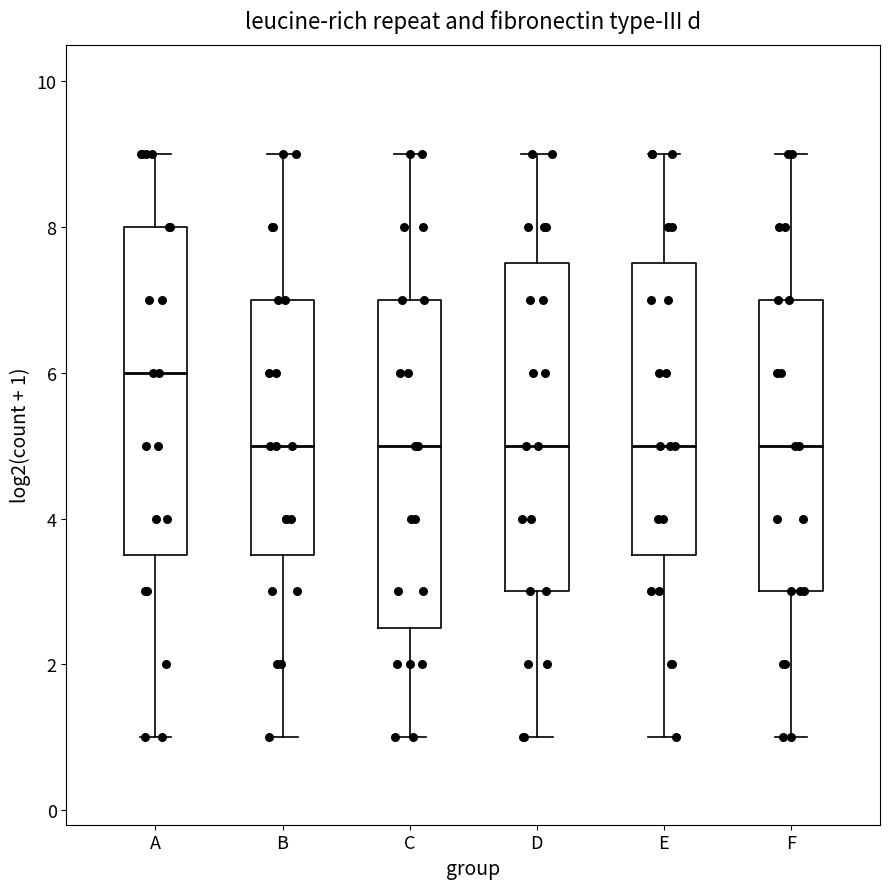

Reading left to right, transcribe this box plot: for each box, give where its median line is, the range the box spans, and where its two whiskers end, as read against the y-axis. The values are not printed on the chart, so give them approximately, as read against the axis.

A: median 6.0, box 3.6 to 8.0, whiskers 1.0 to 9.0
B: median 5.0, box 3.6 to 7.0, whiskers 1.0 to 9.0
C: median 5.0, box 2.6 to 7.0, whiskers 1.0 to 9.0
D: median 5.0, box 3.0 to 7.6, whiskers 1.0 to 9.0
E: median 5.0, box 3.6 to 7.6, whiskers 1.0 to 9.0
F: median 5.0, box 3.0 to 7.0, whiskers 1.0 to 9.0